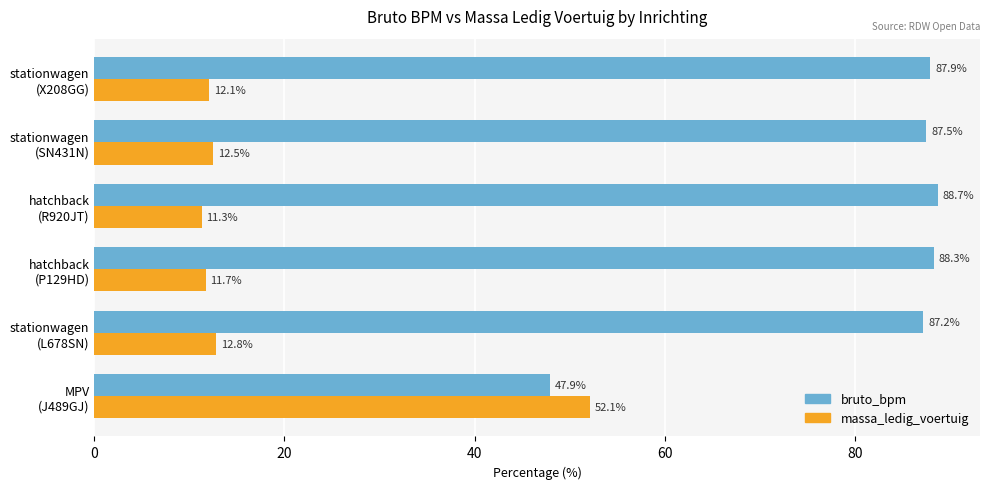

Rank the series by their maximum value, from highest to lowest.

bruto_bpm, massa_ledig_voertuig